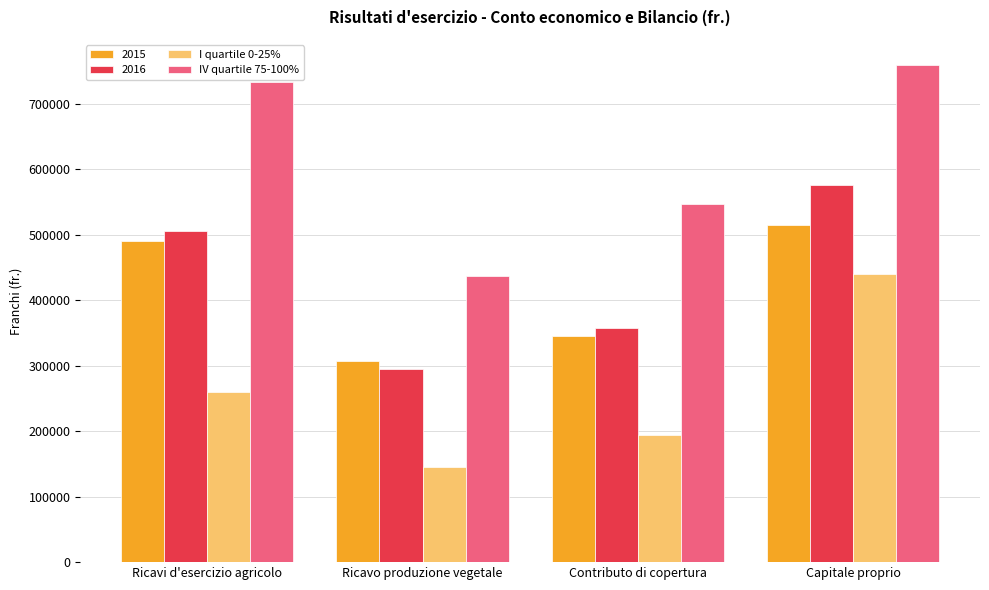

What position from the left is Contributo di copertura?

3